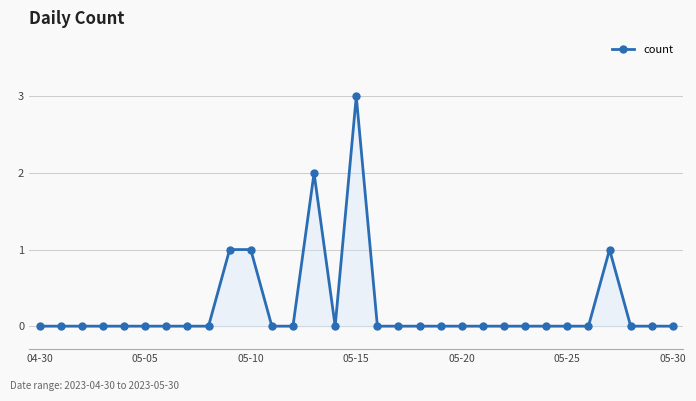

What is the maximum value shown in the chart?

3